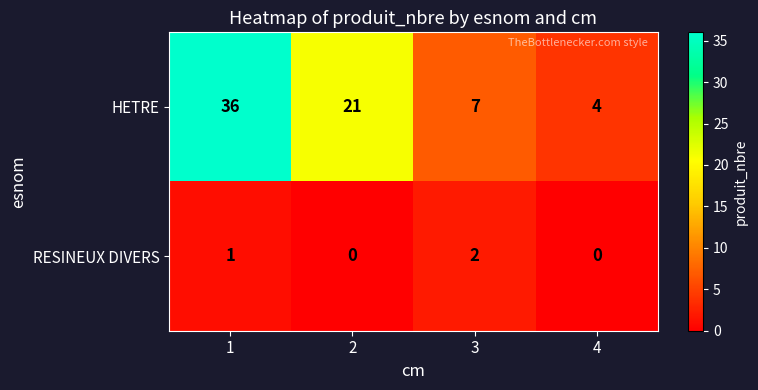

Which series has the largest range (max minus min)?

HETRE